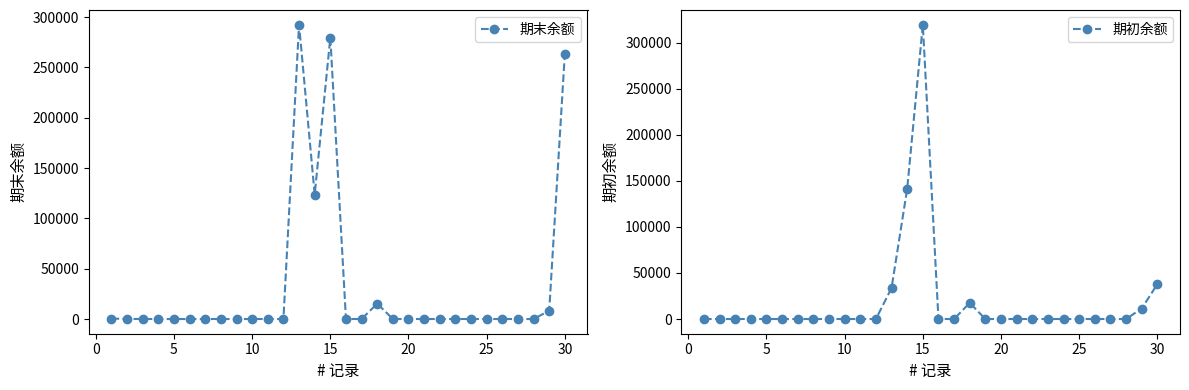

How many intersections are there between 期初余额 and 期末余额?

2